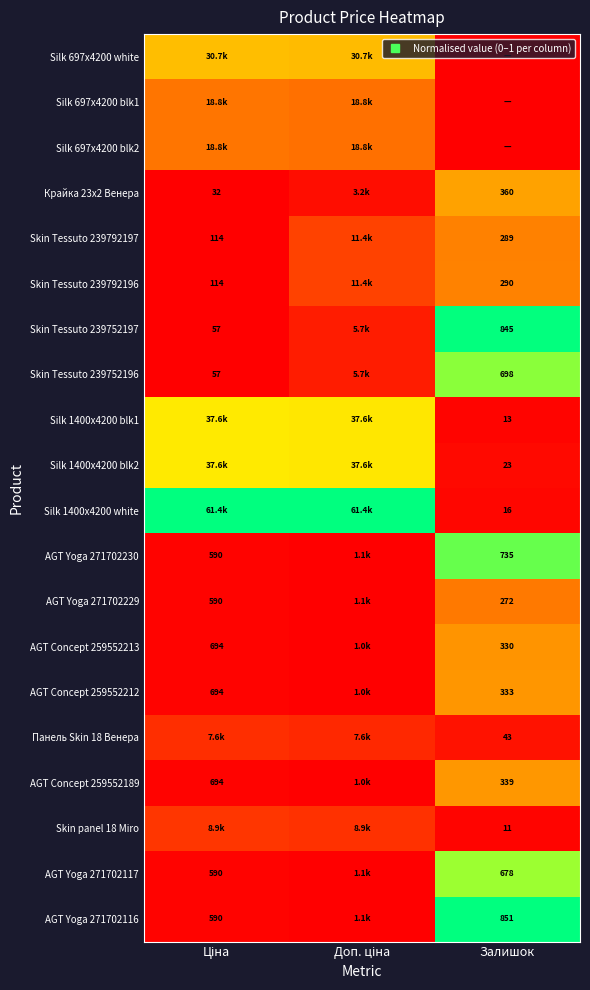

The value of AGT Concept 259552189 at Доп. ціна is -0.2. True or false?

False